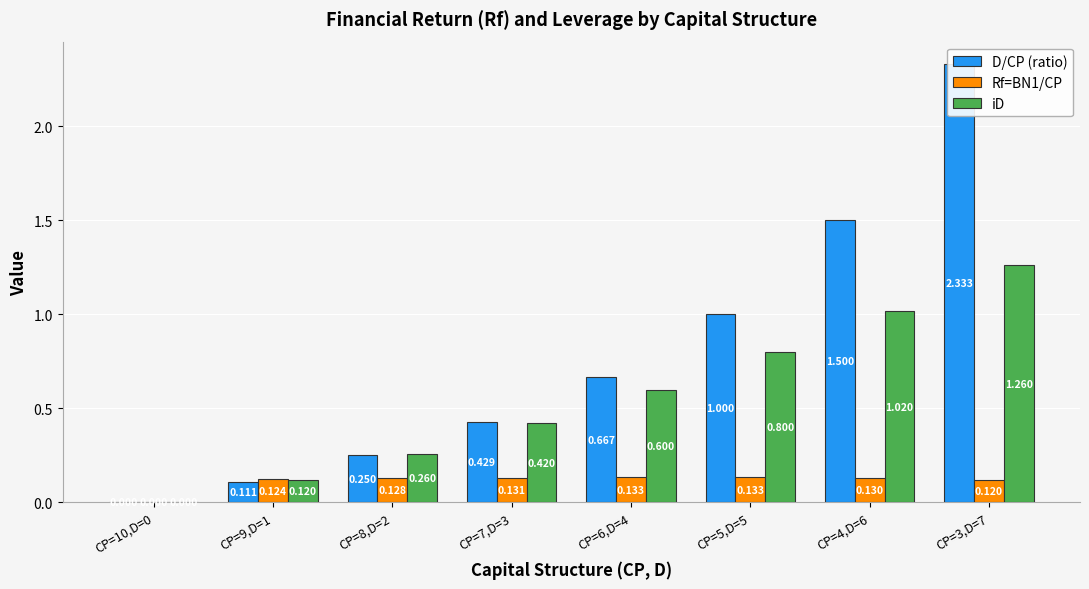

Which has a higher value, CP=9,D=1 or CP=10,D=0?

CP=9,D=1